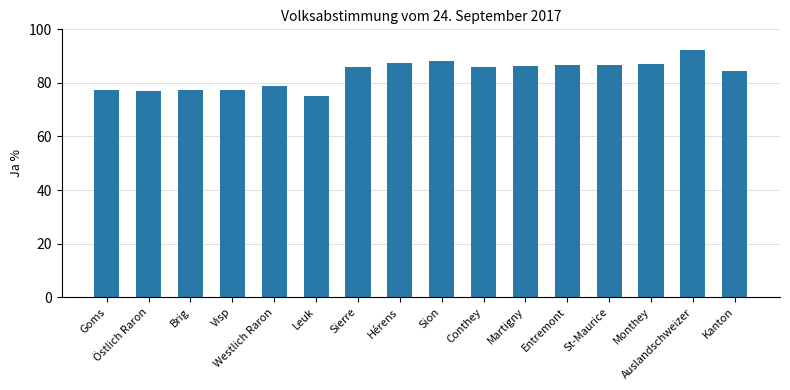

What is the change in value from Sion to Conthey?

-2.3